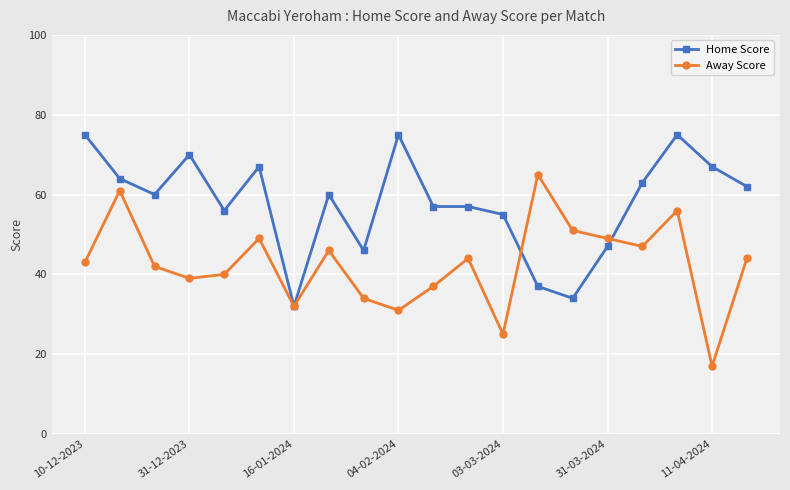

Rank the series by their maximum value, from lowest to highest.

Away Score, Home Score